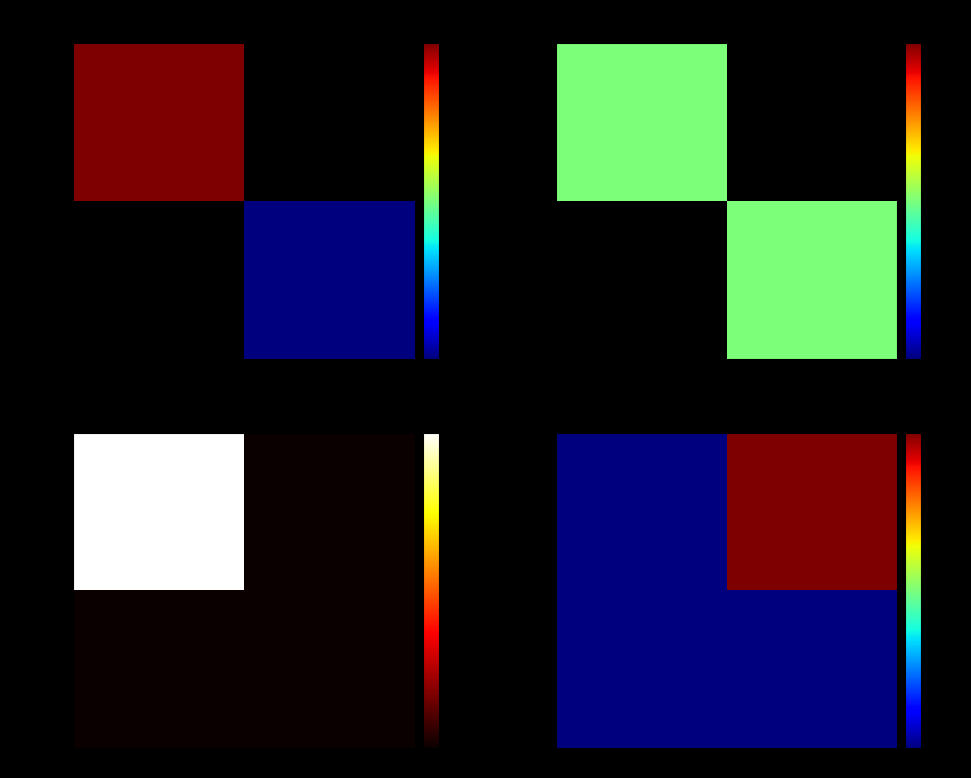

Which label corresponds to the smallest value in the chart?

-1